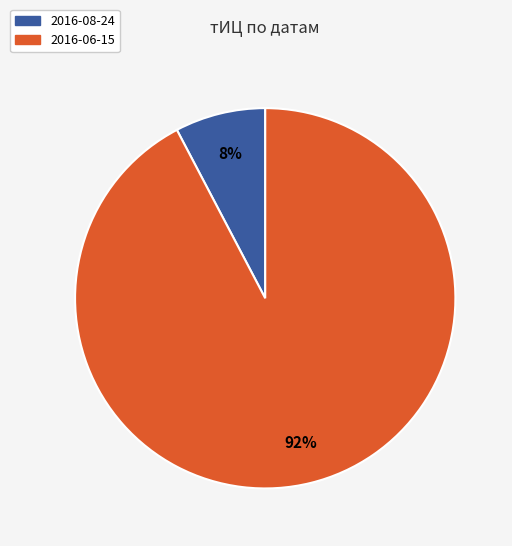

True or false: 2016-08-24 accounts for 8% of the total.

True